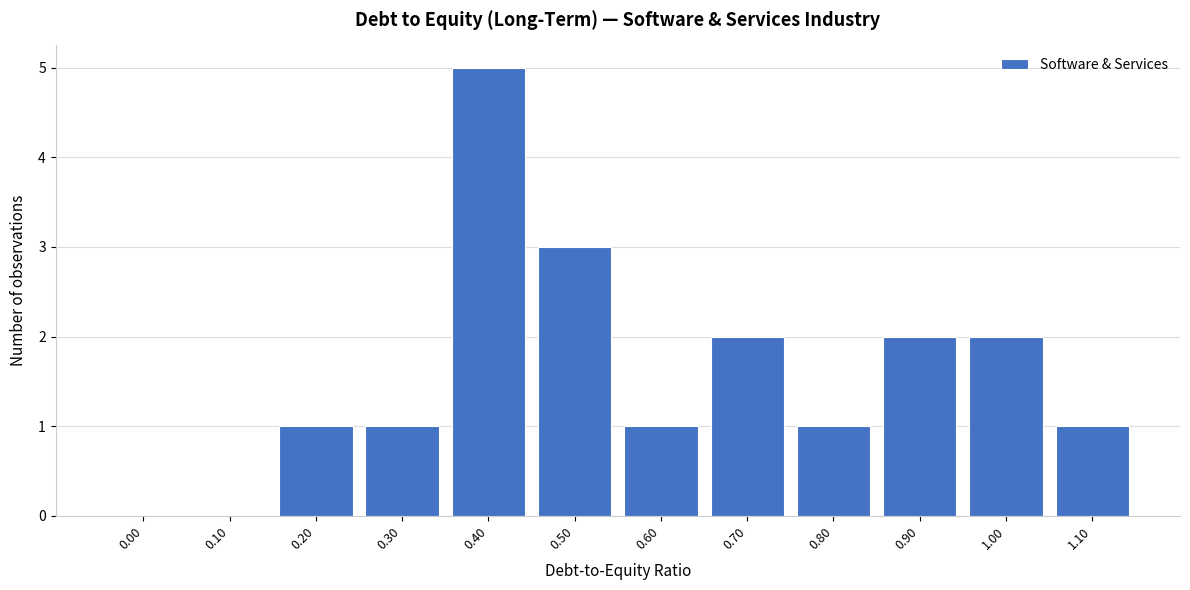

Reading left to right, what are all the values shown in this chart?

0.00=0	0.10=0	0.20=1	0.30=1	0.40=5	0.50=3	0.60=1	0.70=2	0.80=1	0.90=2	1.00=2	1.10=1